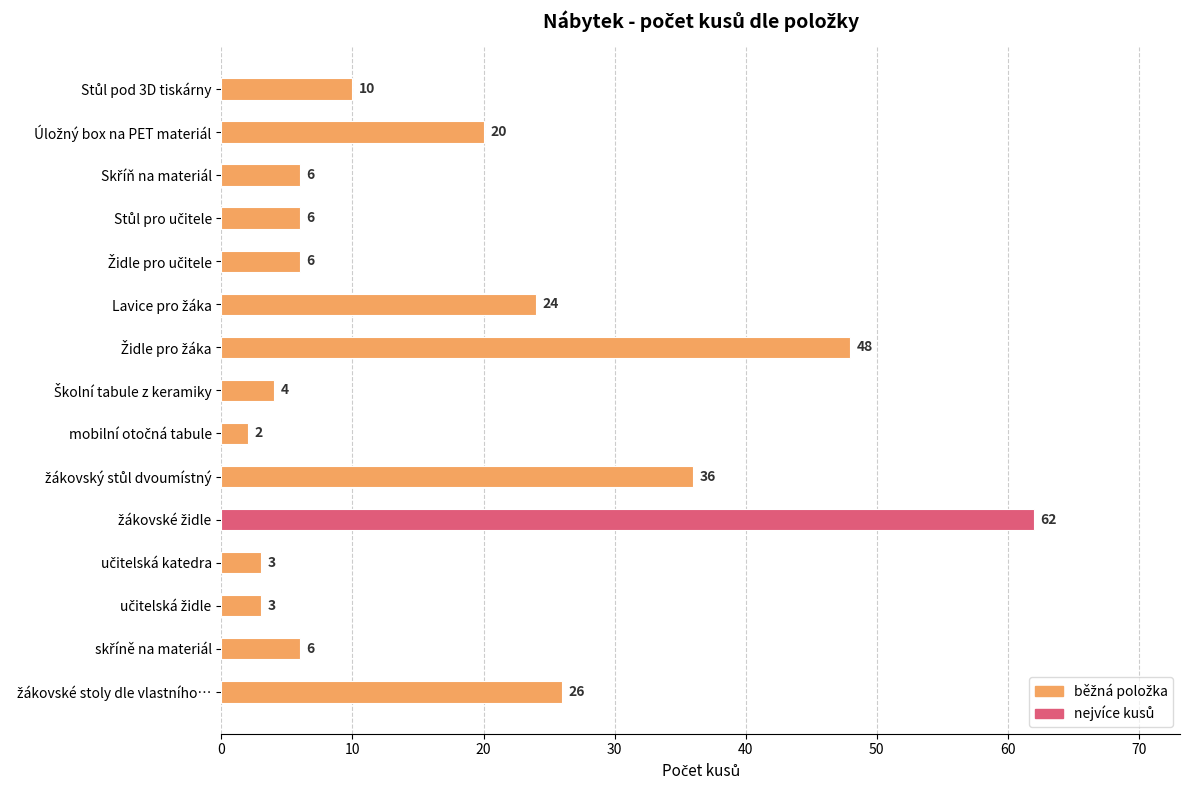

How many distinct data groups are displayed?

1